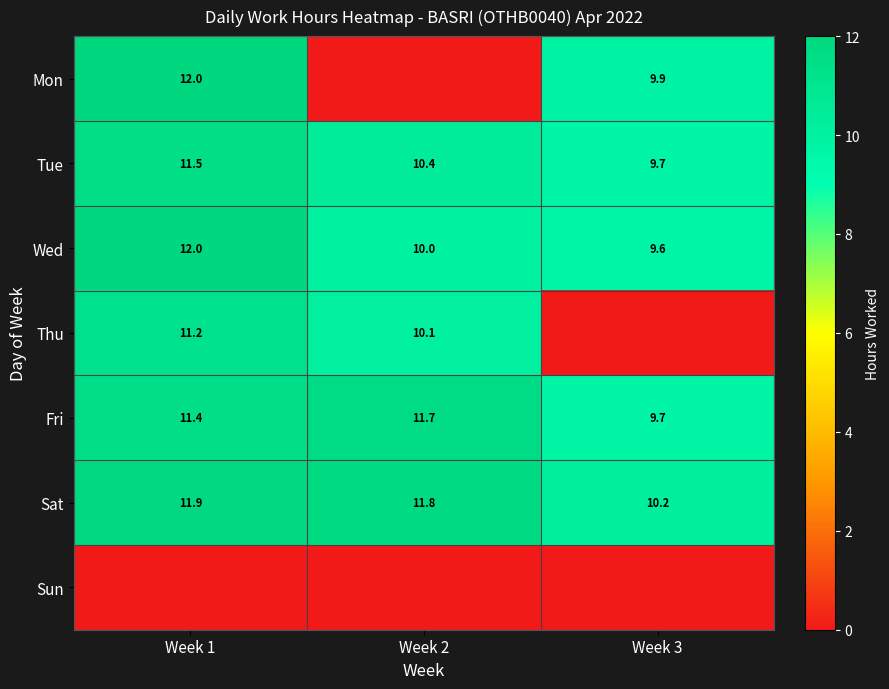

True or false: Sat has a value of 11.9 at Week 1.

True